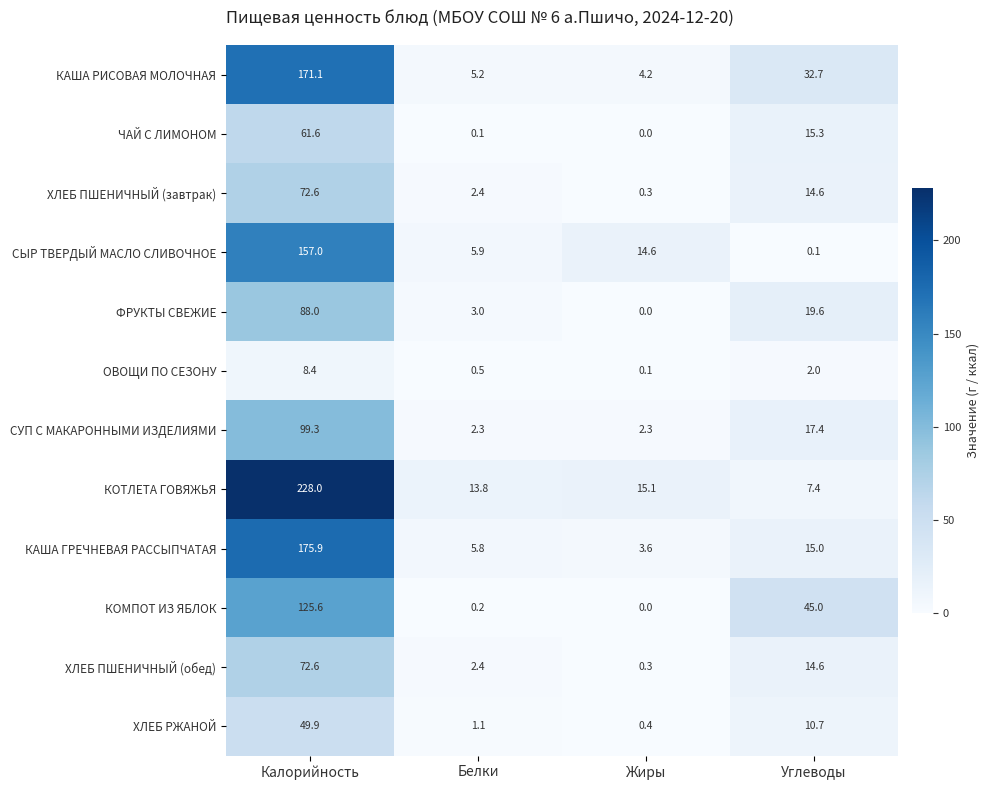

At which label does СУП С МАКАРОННЫМИ ИЗДЕЛИЯМИ first exceed 17?

Калорийность